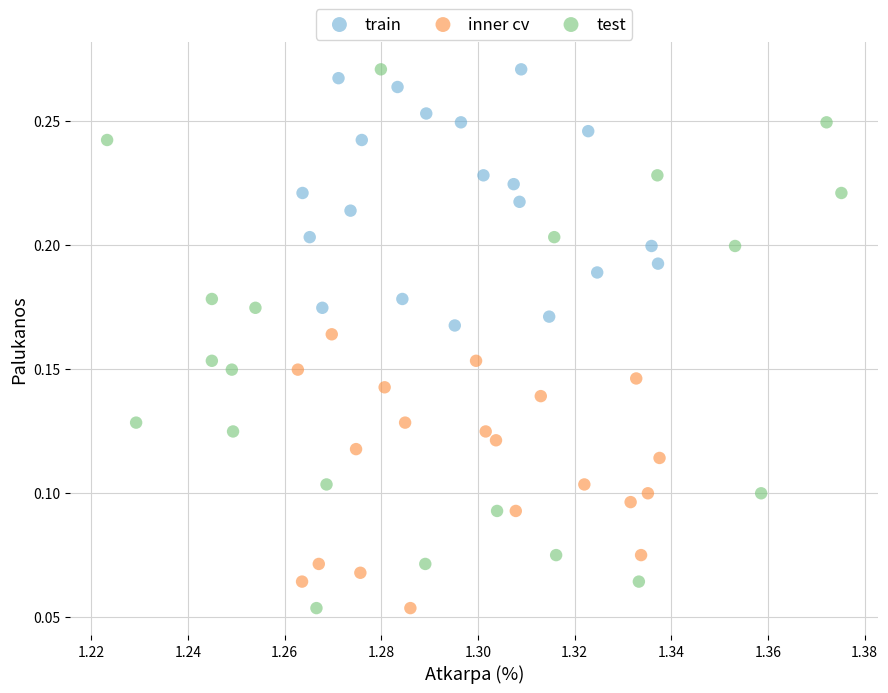

What are all the series names shown in the legend?

train, inner cv, test